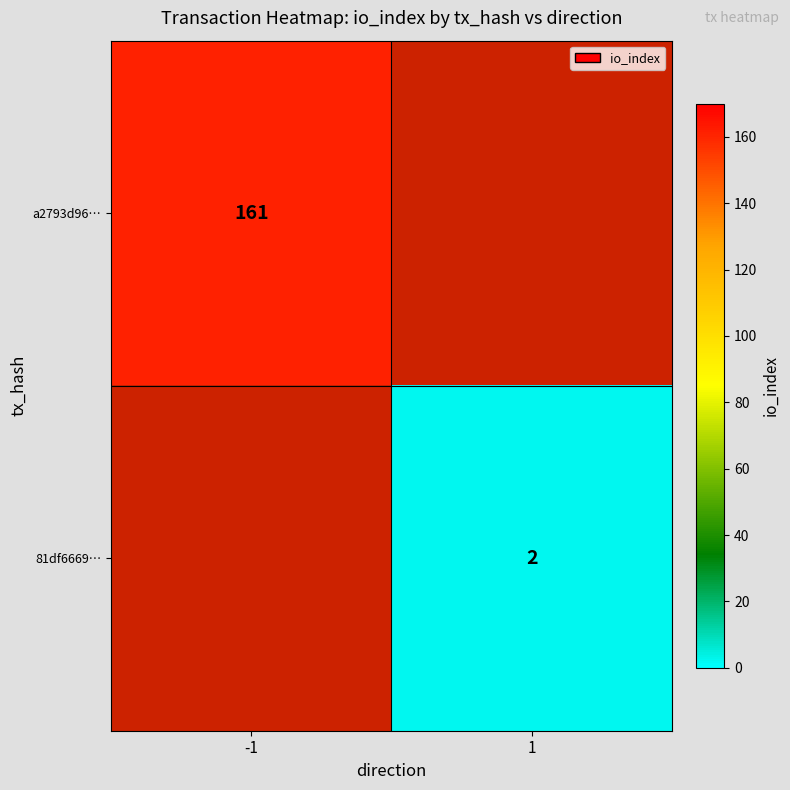

True or false: a2793d96… has a value of 161 at -1.

True